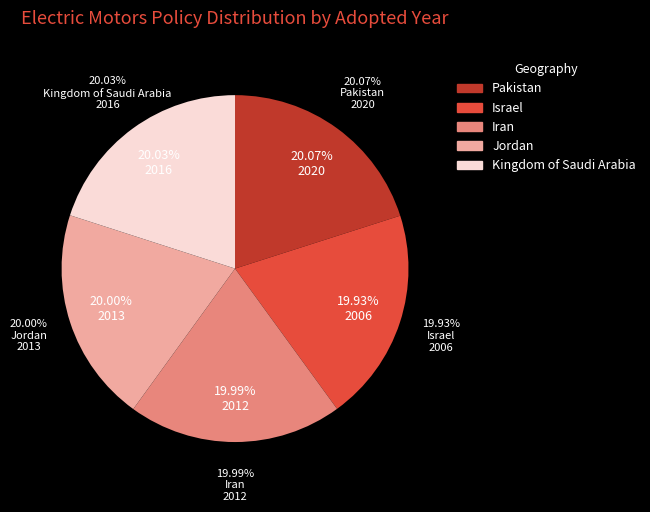

Is it true that Kingdom of Saudi Arabia is 20% of the pie?

True